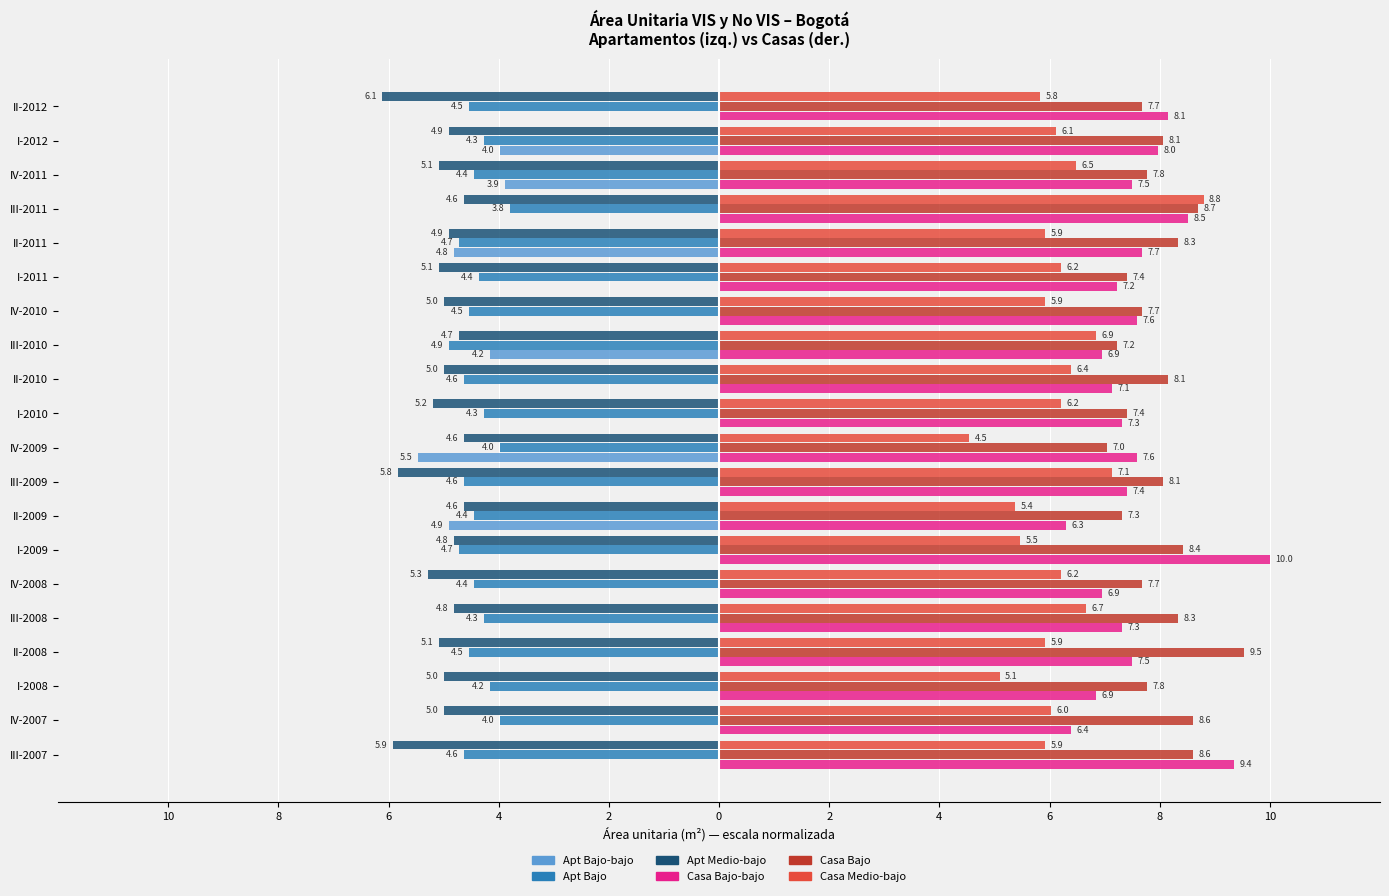

What are all the series names shown in the legend?

Apt Bajo-bajo, Apt Bajo, Apt Medio-bajo, Casa Bajo-bajo, Casa Bajo, Casa Medio-bajo